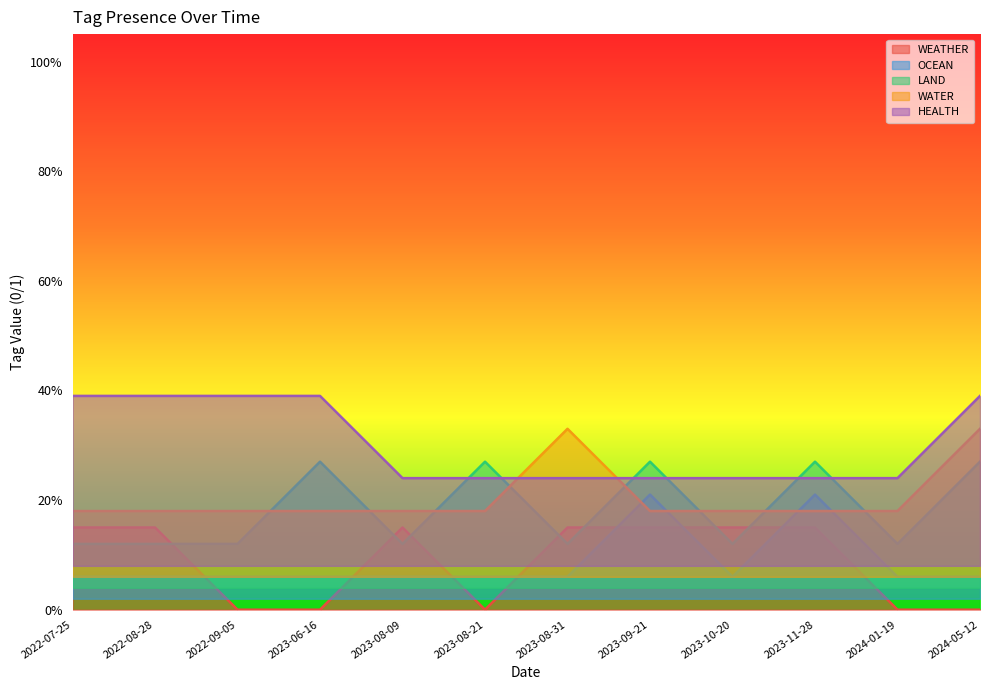

How many lines are shown in the chart?

5